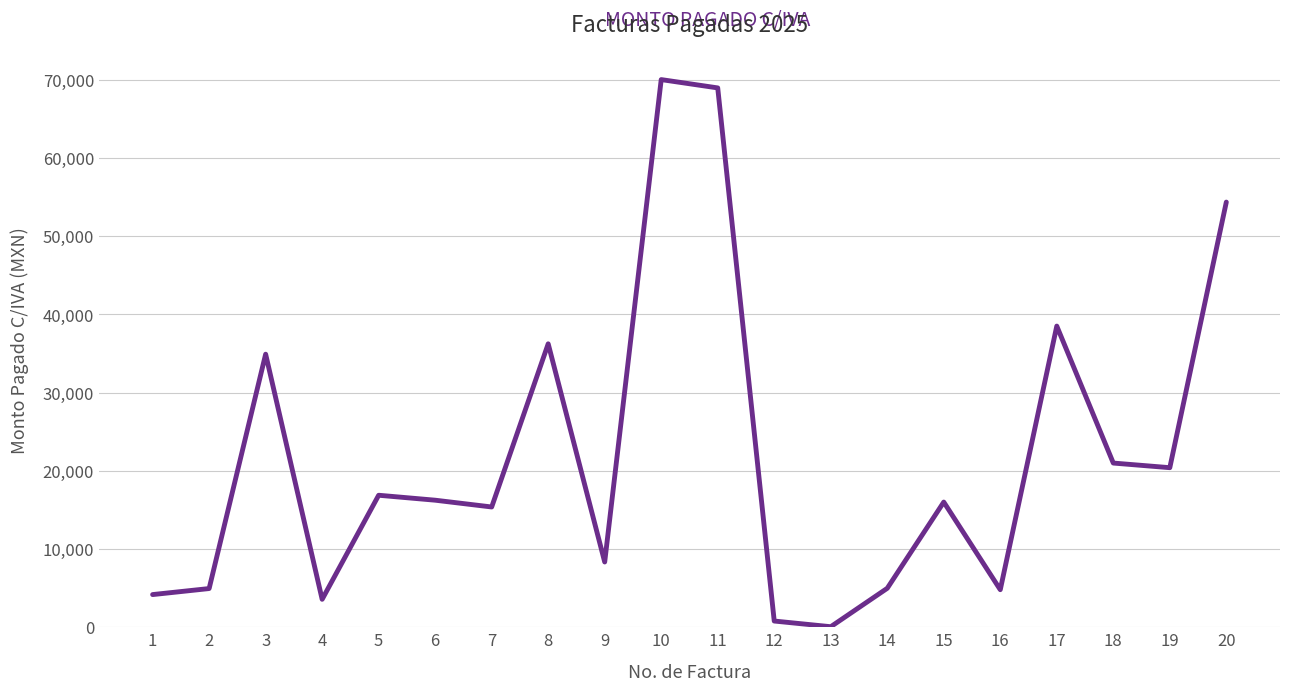

What is the ratio of the value at 9 to the value at 16?

1.7